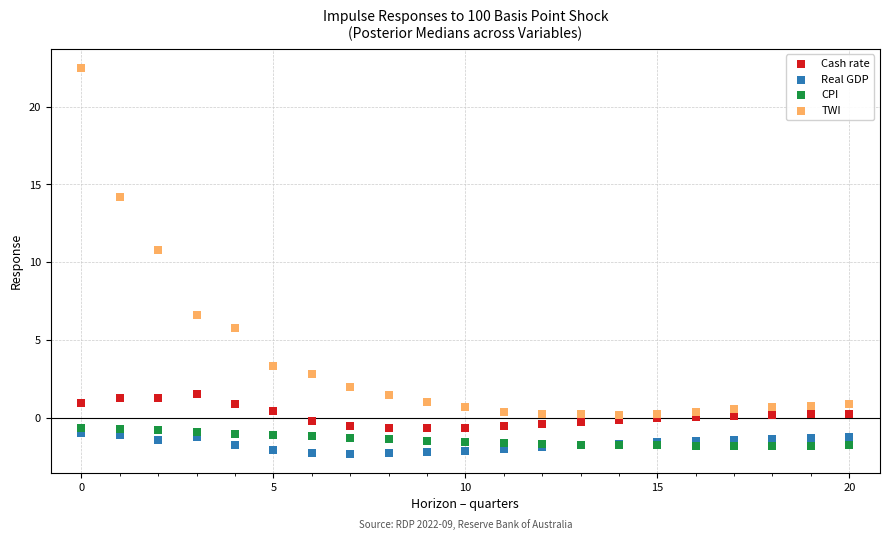

Across all series, what Y value is closest to 10?

10.8